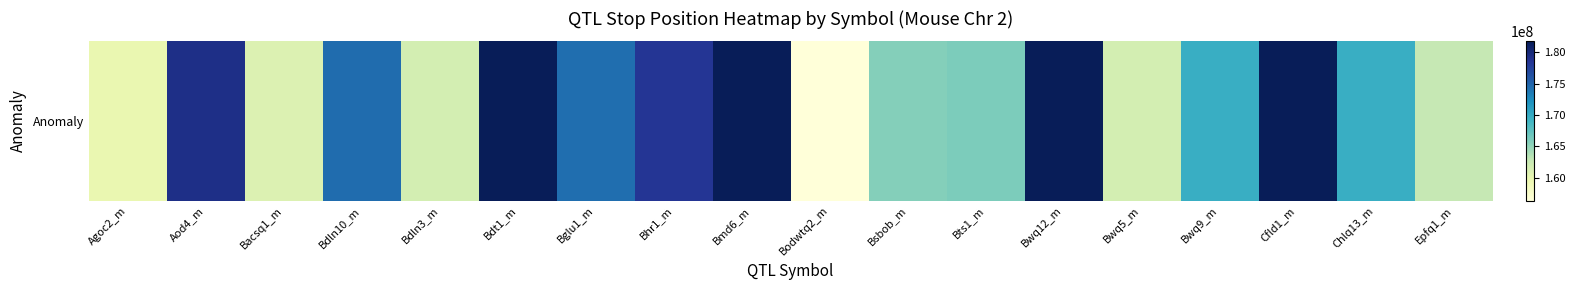

Reading left to right, list all the values displayed in this chart.

159841920	179228841	161016184	174441482	161664118	181755017	174324863	178442452	181755017	156386184	165665019	166024330	181755017	161664118	169699361	181755017	169699361	162737074